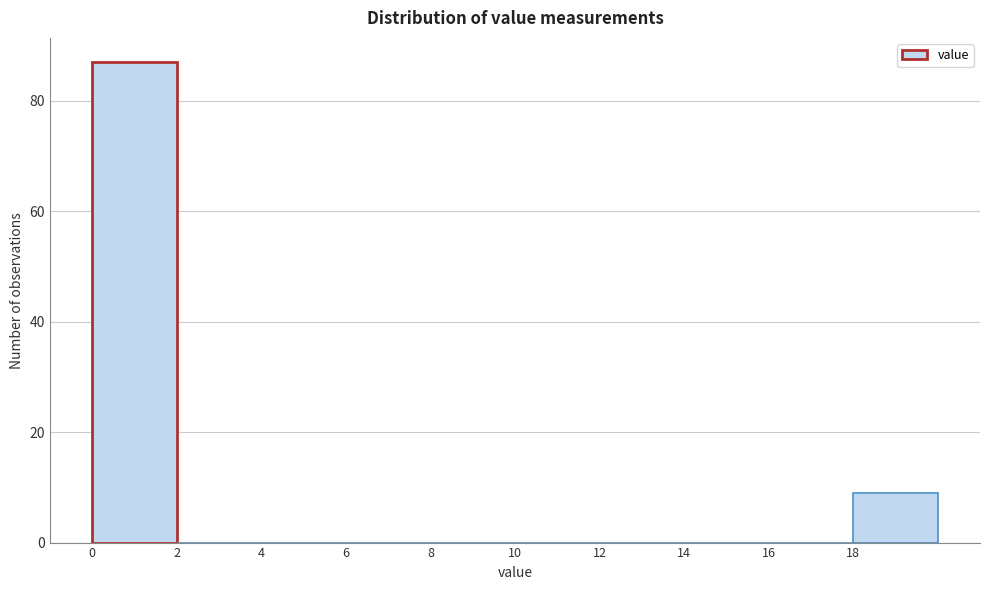

What is the height of the bar covering 18 to 20 on the x-axis? The values are not printed on the chart, so give them approximately, as read against the axis.

10